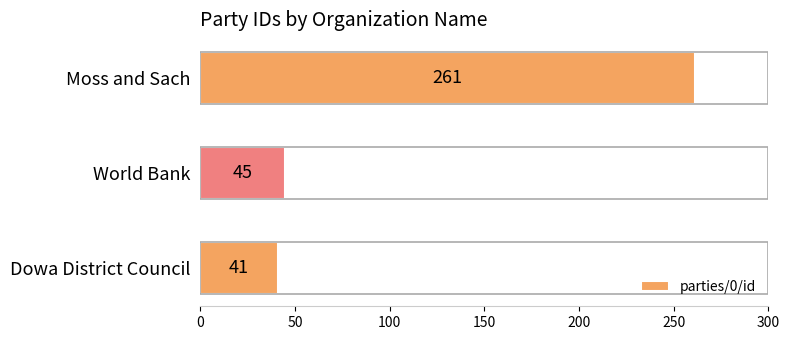

List the labels in order of value, largest first.

Moss and Sach, World Bank, Dowa District Council